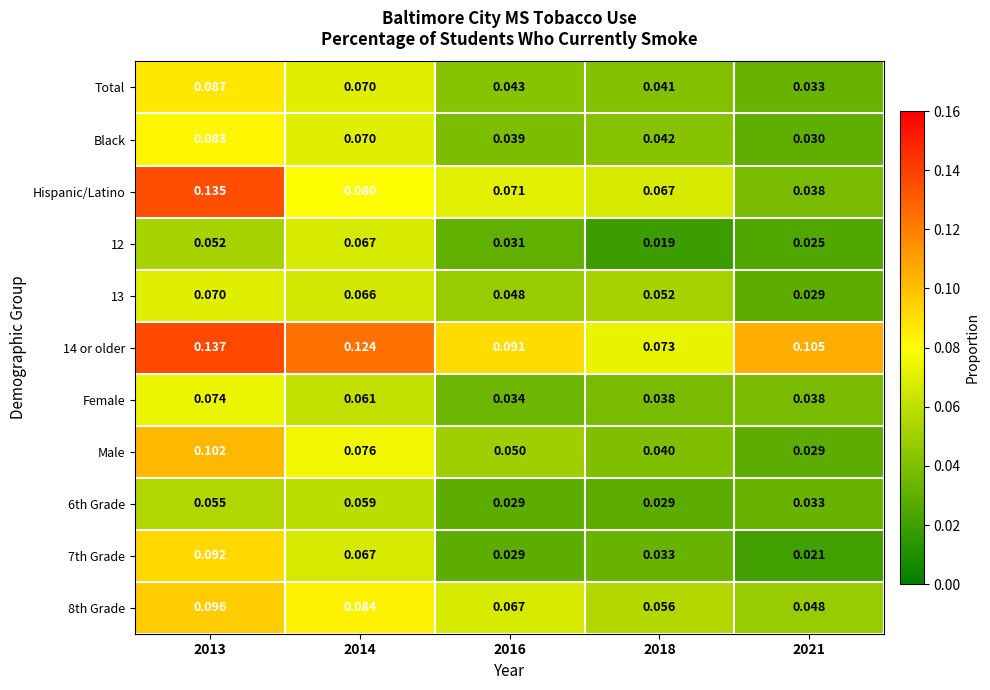

Which series changed the most between 2013 and 2018?

Hispanic/Latino